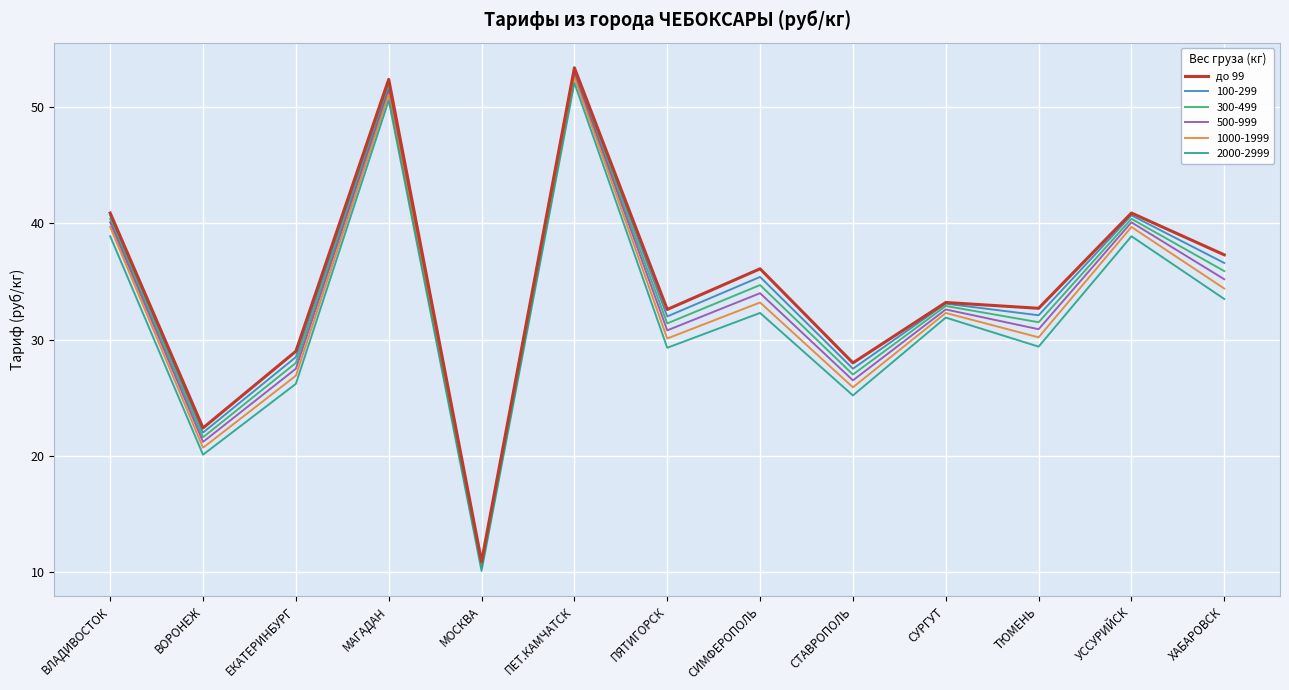

List the series in order of their overall mean, highest first.

до 99, 100-299, 300-499, 500-999, 1000-1999, 2000-2999